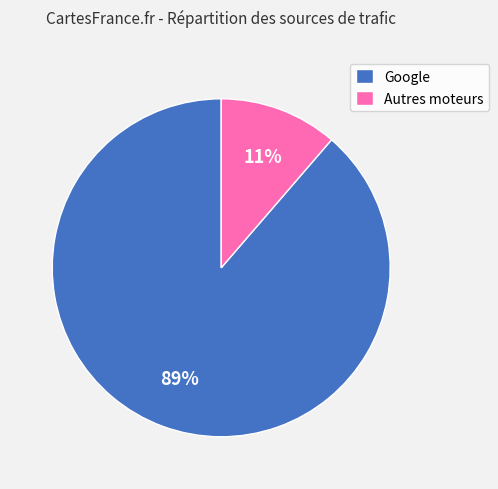

Rank the categories by value from highest to lowest.

Google, Autres moteurs